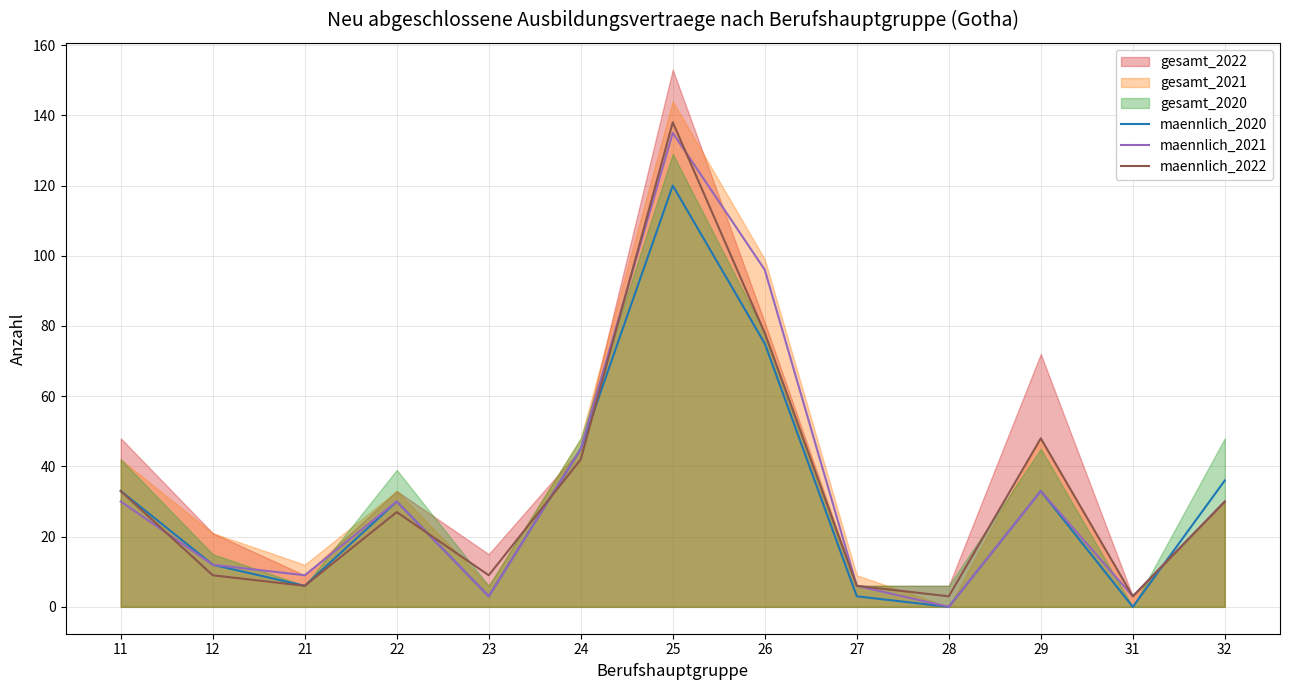

Between which two adjacent categories do maennlich_2022 and maennlich_2020 first intersect?

22 and 23